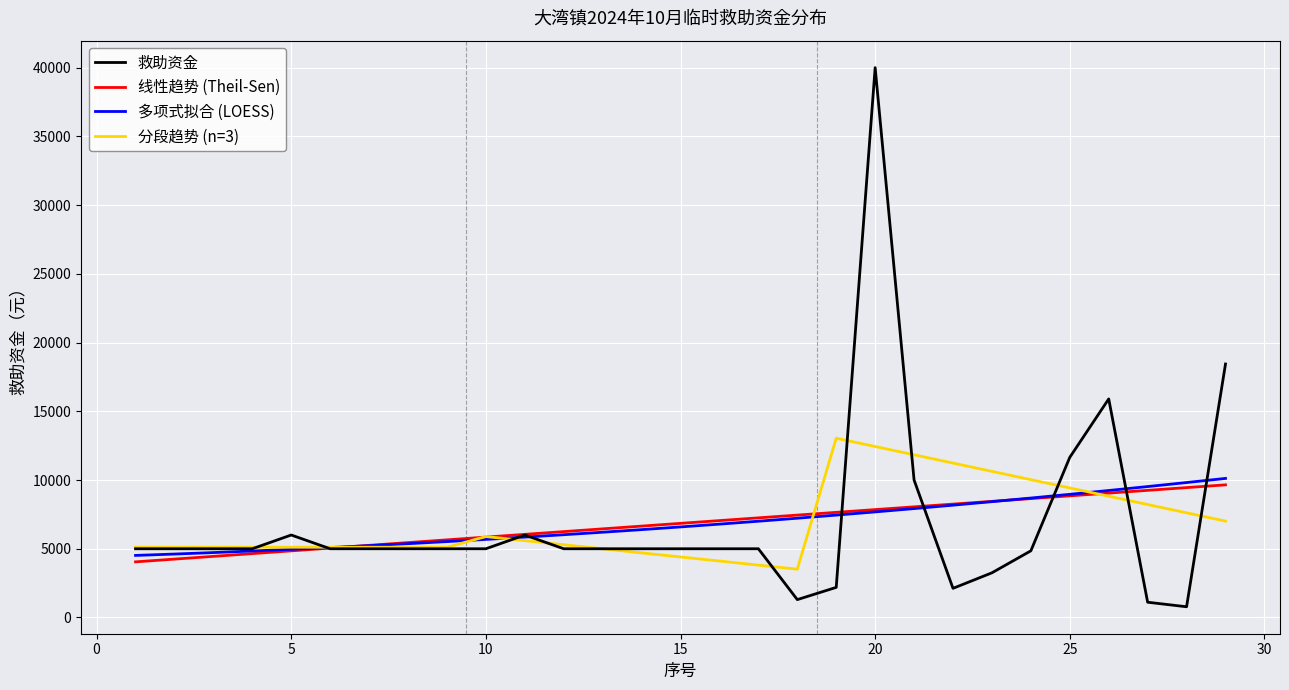

What is the lowest value of the 多项式拟合 (LOESS) series?

4515.0